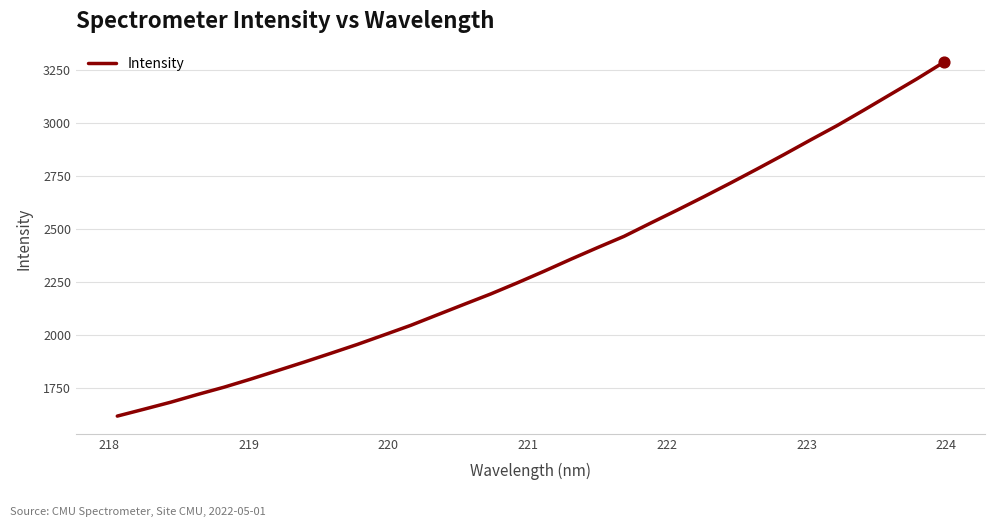

What is the smallest value displayed?

1618.1